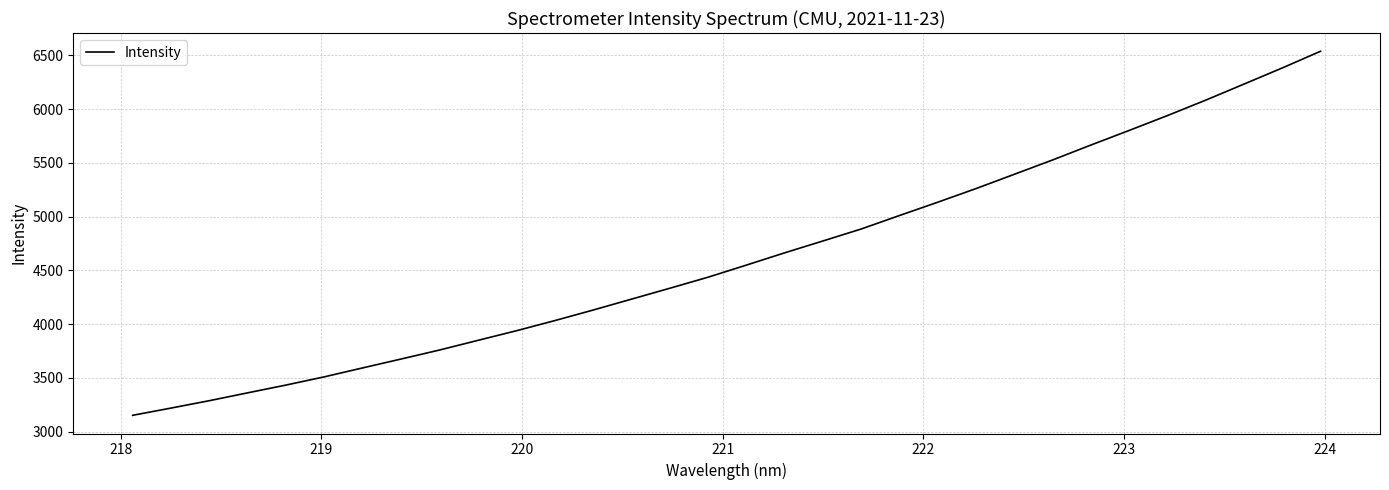

What is the minimum value shown in the chart?

3152.5